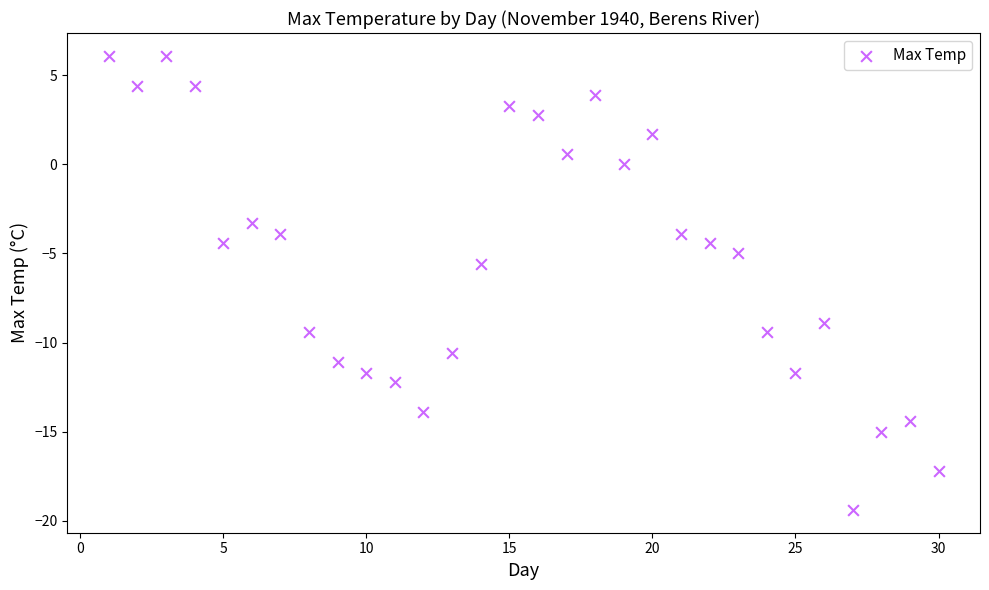

What Y value in the scatter plot is closest to -6?

-5.6